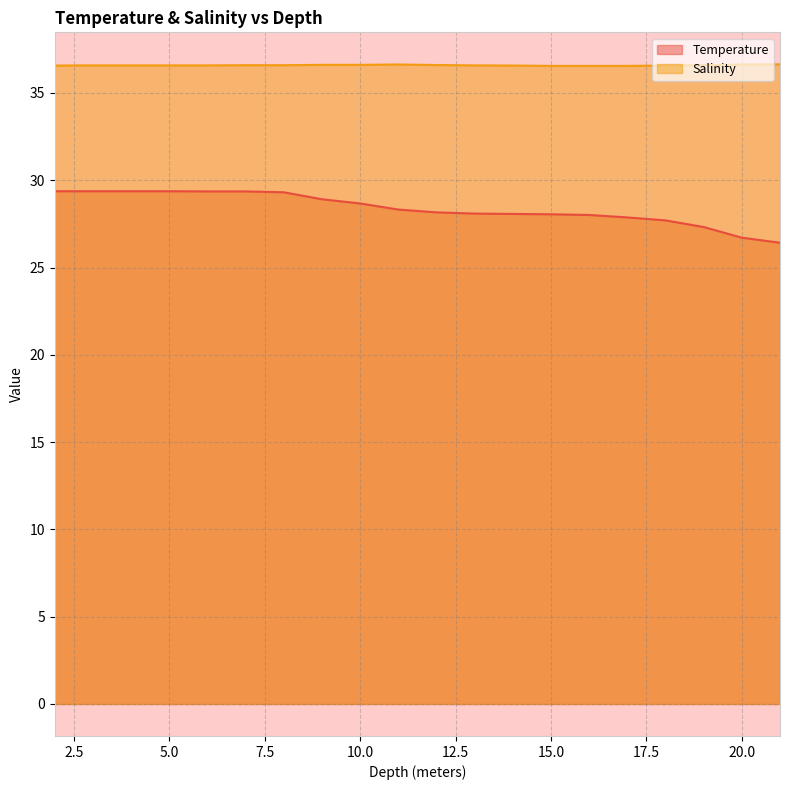

Reading left to right, list all the values displayed in this chart.

Temperature: 2=29.4	3=29.4	4=29.4	5=29.4	6=29.4	7=29.4	8=29.3	9=28.9	10=28.7	11=28.3	12=28.2	13=28.1	14=28.1	15=28.1	16=28.0	17=27.9	18=27.7	19=27.3	20=26.7	21=26.4
Salinity: 2=36.6	3=36.6	4=36.6	5=36.6	6=36.6	7=36.6	8=36.6	9=36.6	10=36.6	11=36.6	12=36.6	13=36.6	14=36.6	15=36.5	16=36.5	17=36.5	18=36.6	19=36.6	20=36.6	21=36.6